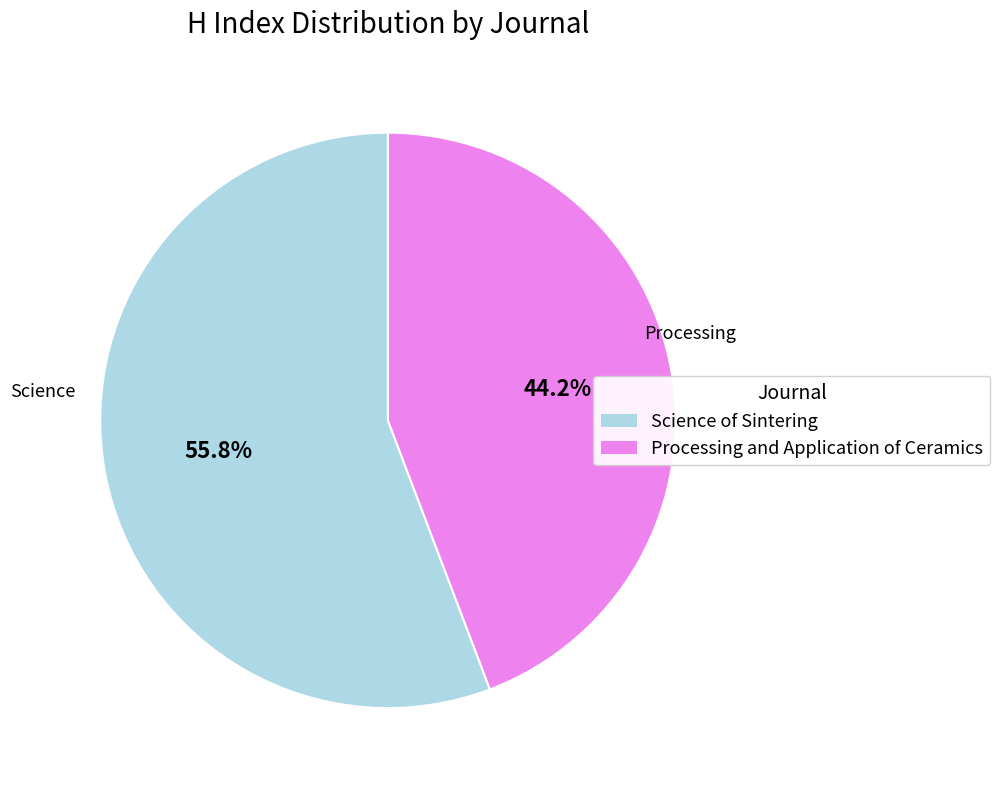

Does Science of Sintering represent more than half of the total?

Yes